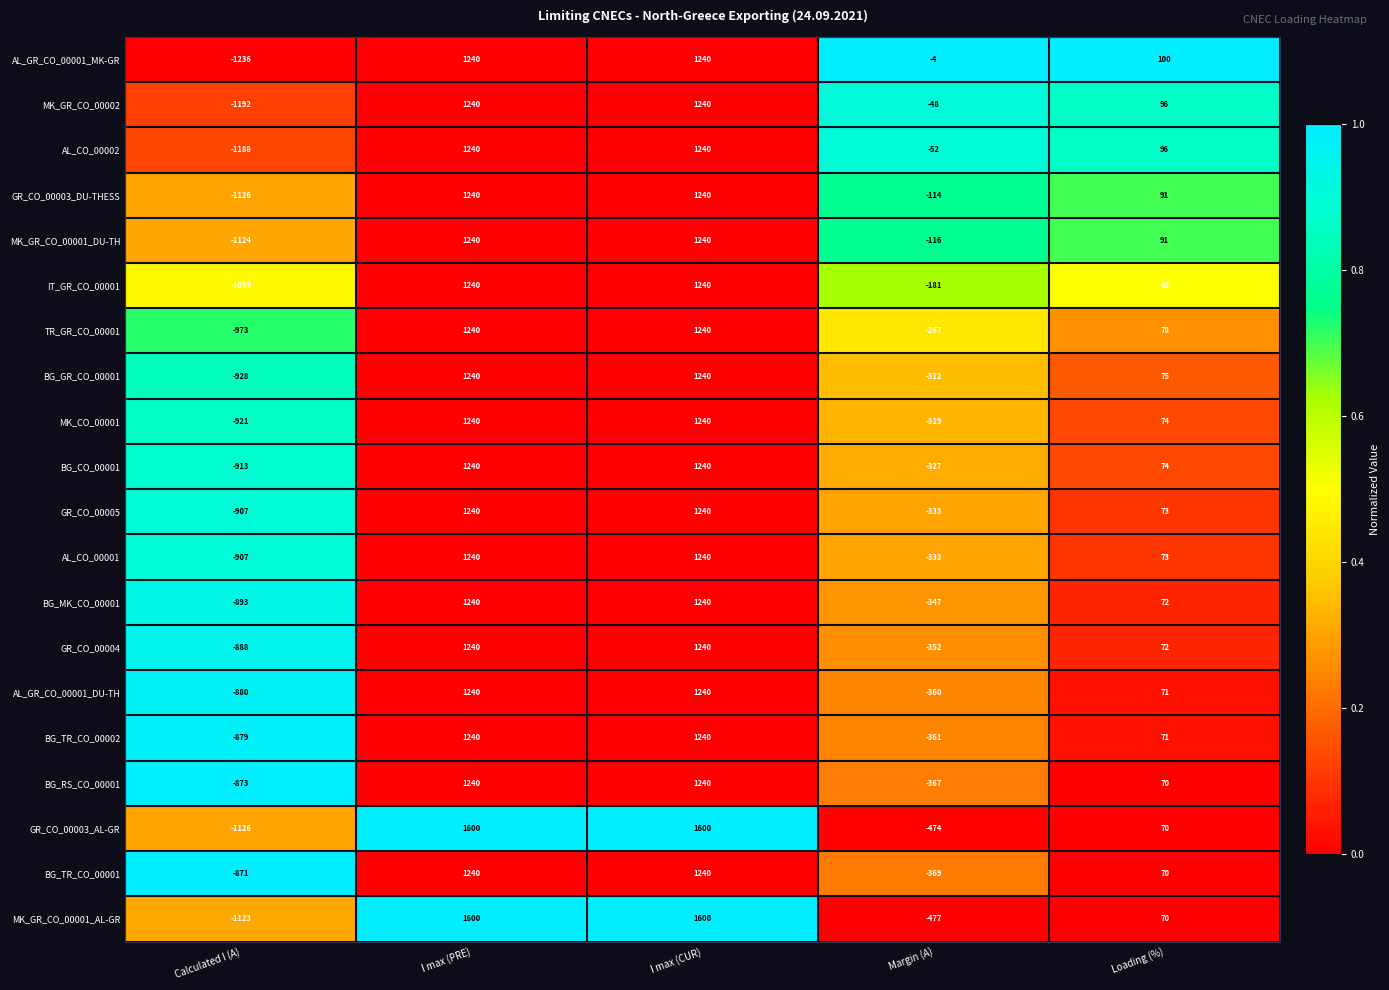

Is the value of AL_GR_CO_00001_DU-TH at Margin (A) greater than the value of GR_CO_00003_DU-THESS at I max (PRE)?

No